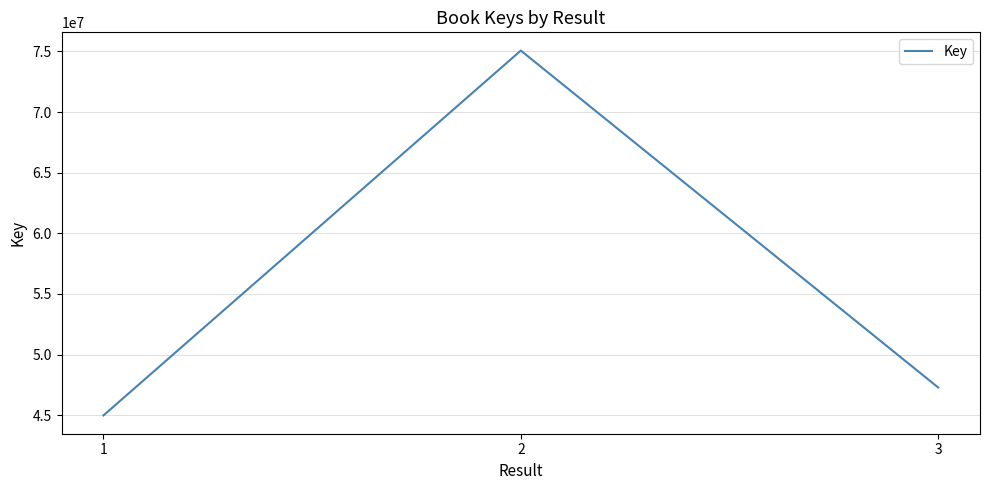

What value does the data have at 2, to the nearest 100?

75069800